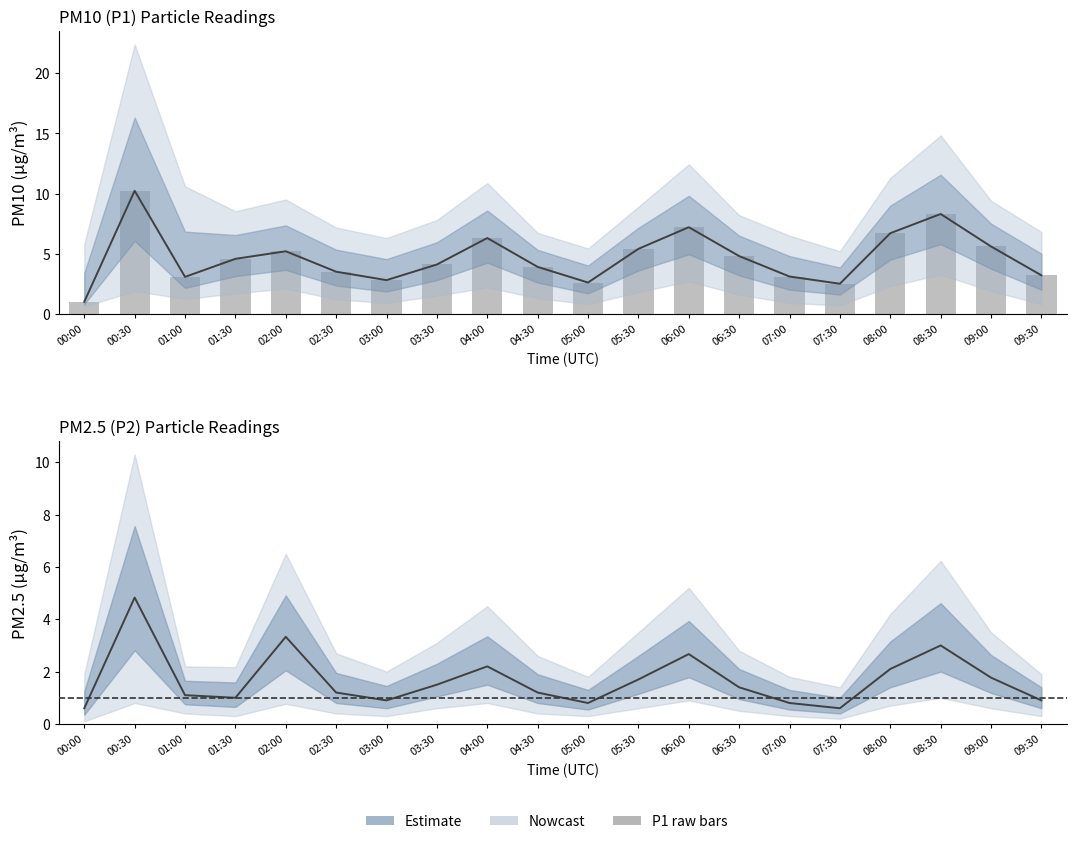

What is the minimum value for P1 estimate?

1.0